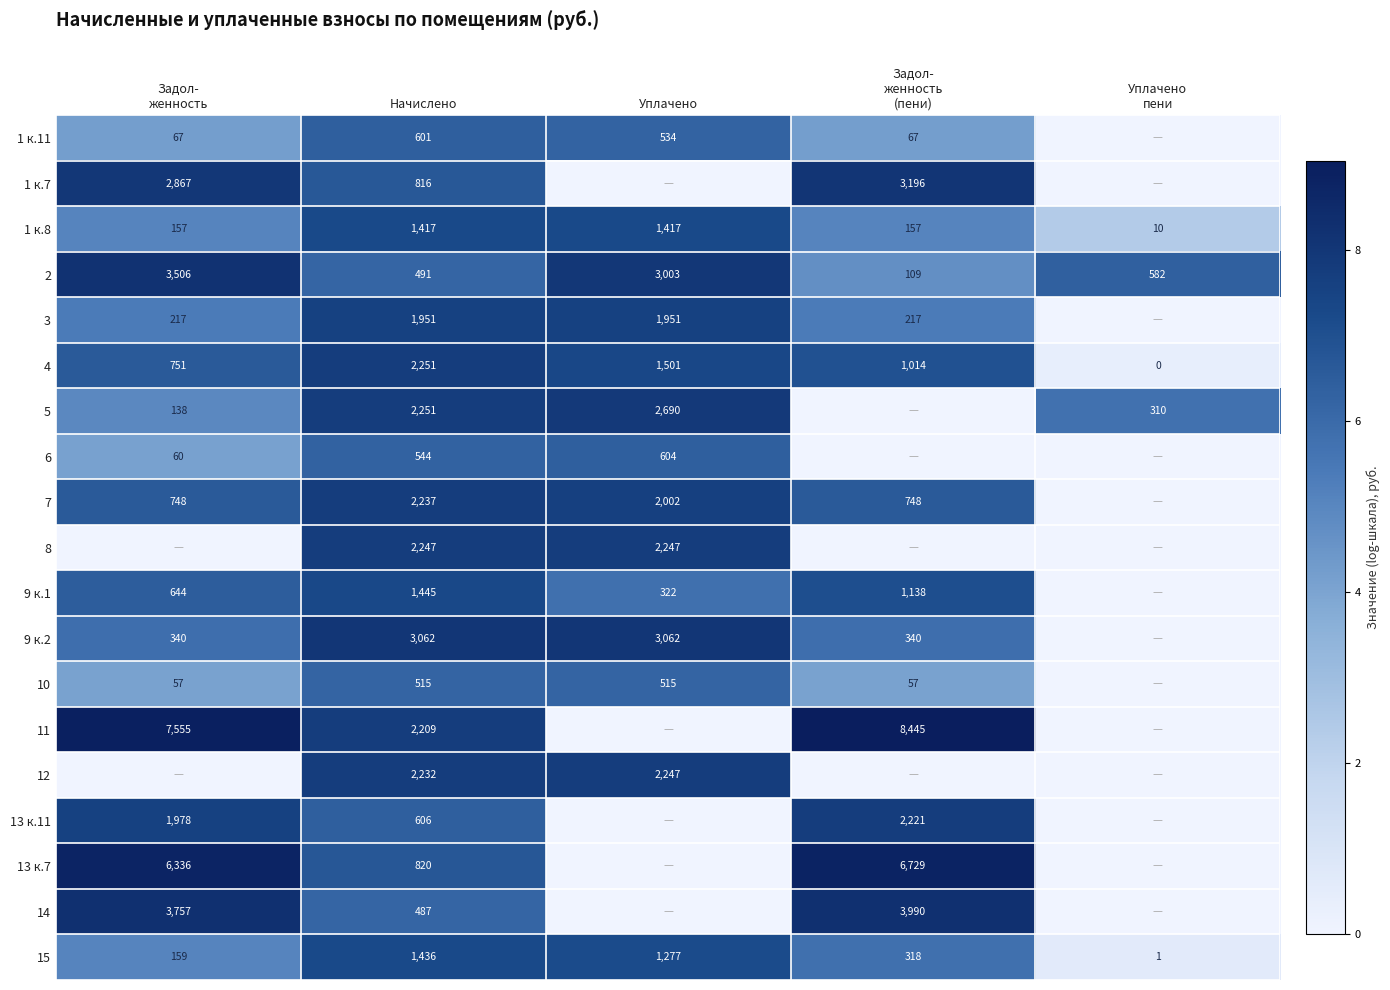

Which category has the highest value across all series?

Задол-
женность
(пени)